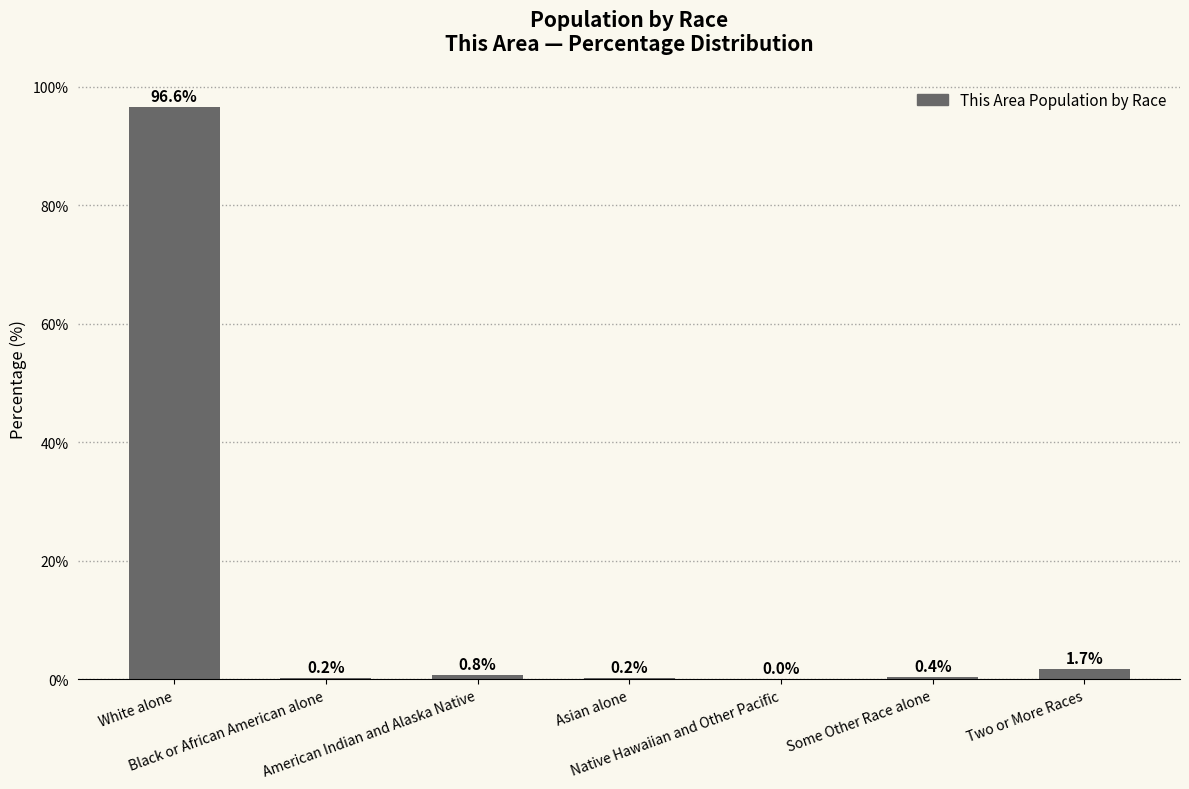

At which category does the chart reach its peak across all series?

White alone